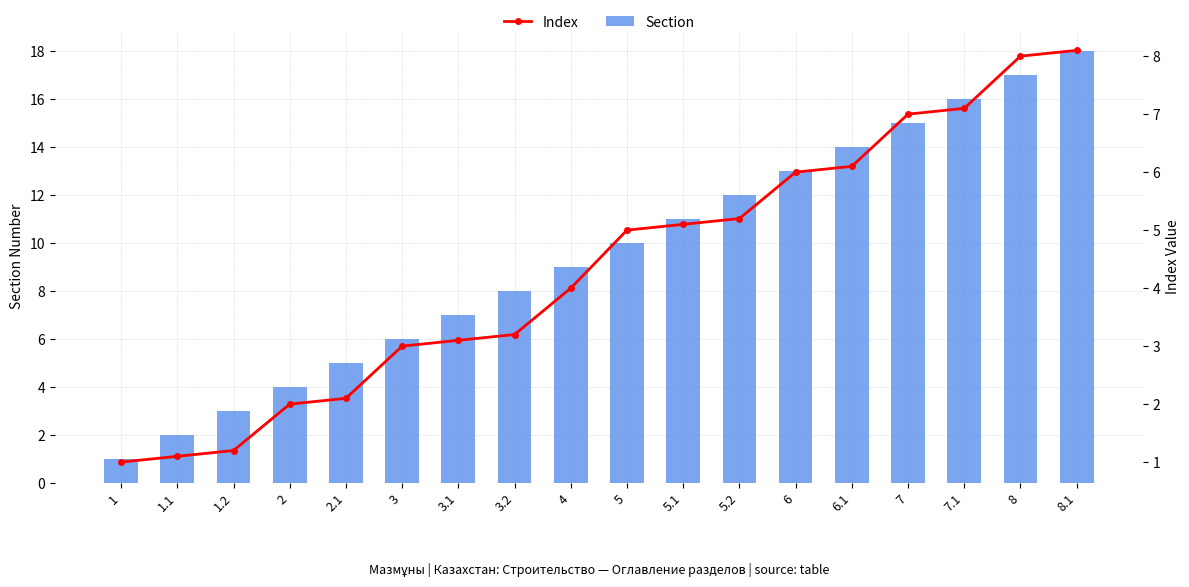

What is the approximate value of Section at 3.2?

8